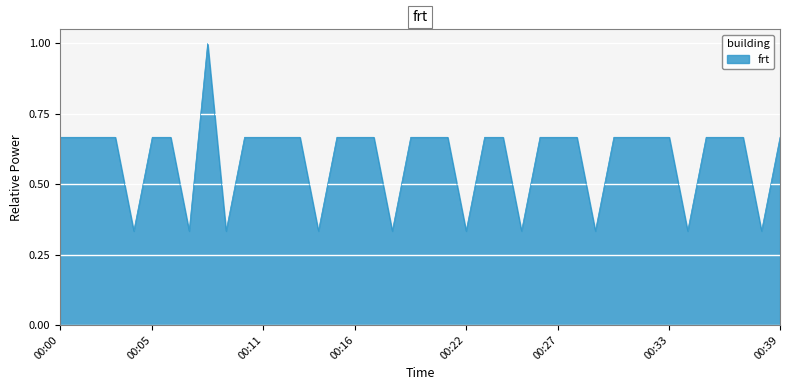

What is the greatest value displayed?

1.0